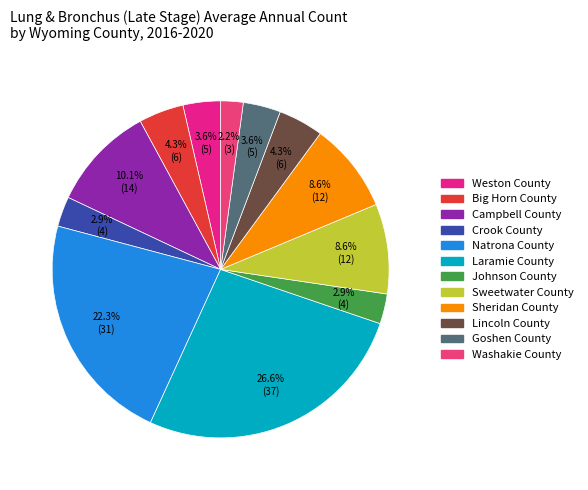

Rank the categories by value from lowest to highest.

Washakie County, Crook County, Johnson County, Weston County, Goshen County, Big Horn County, Lincoln County, Sweetwater County, Sheridan County, Campbell County, Natrona County, Laramie County